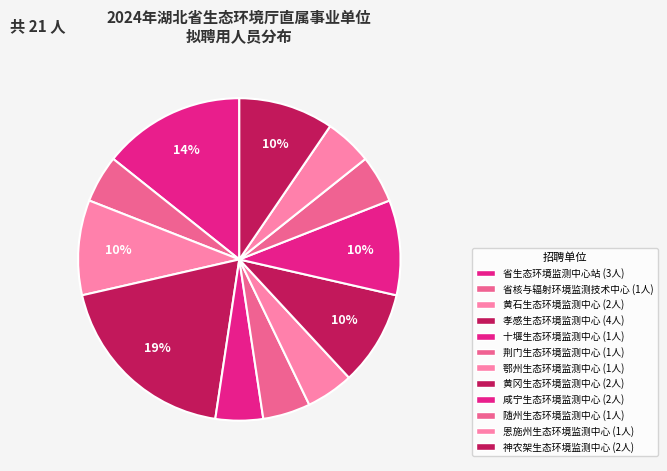

How many slices are in this pie chart?

12